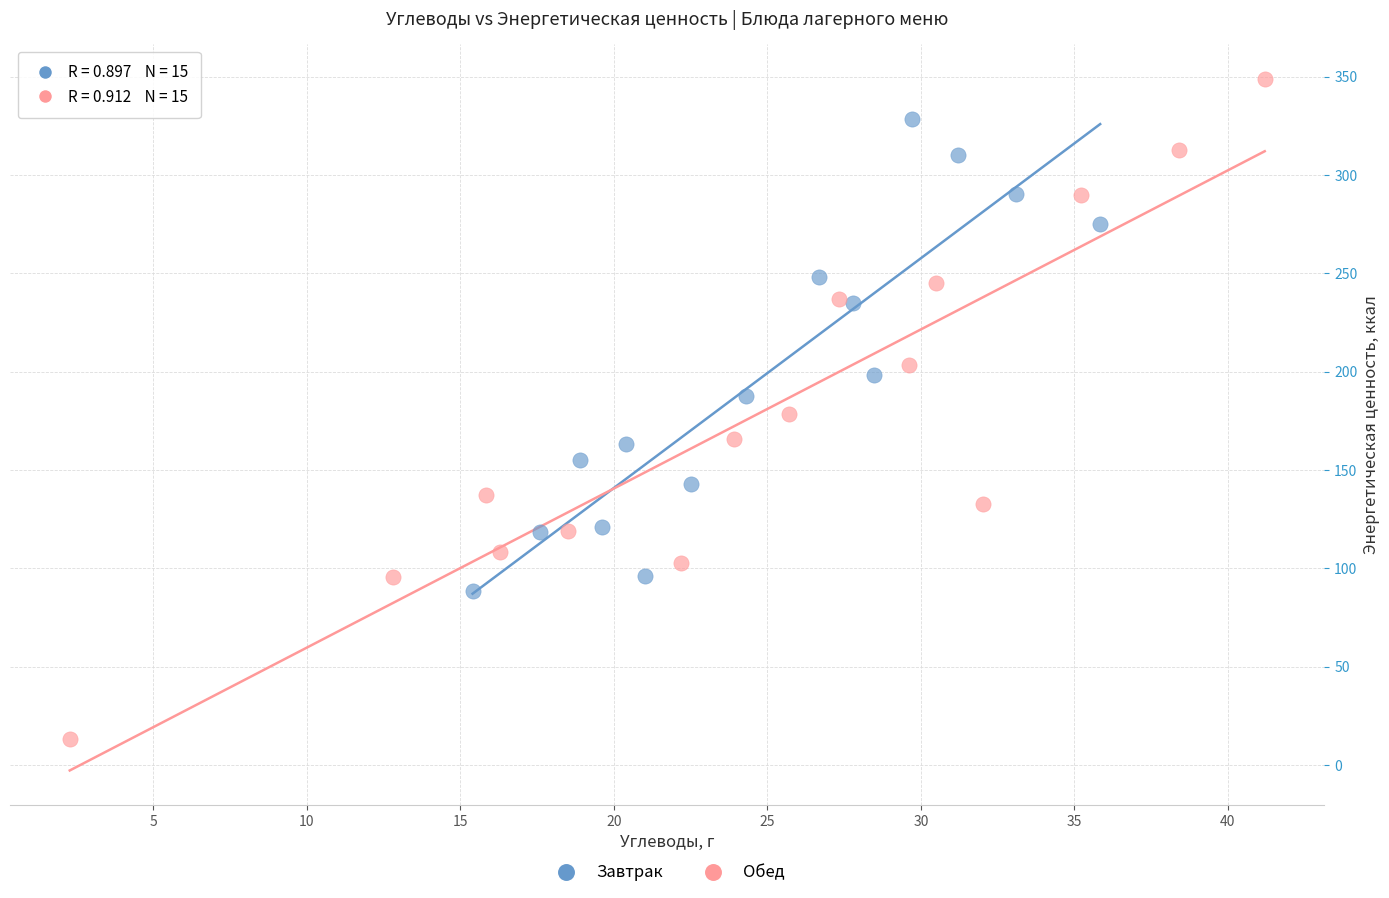

Which series contains the highest Y value?

Обед